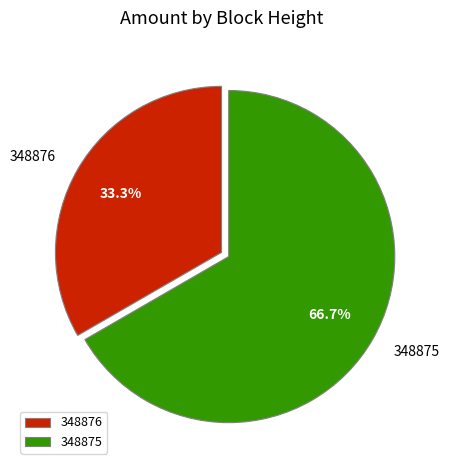

Which category has the smallest portion of the pie?

348876